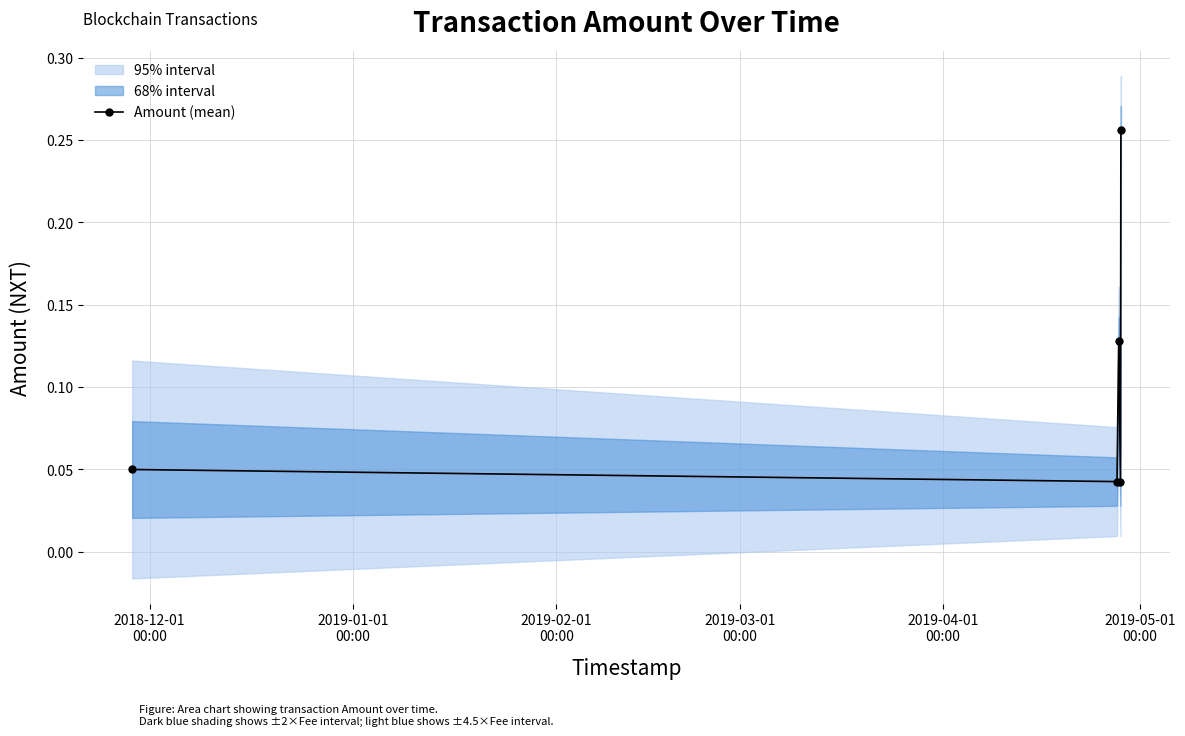

True or false: Amount (mean) has more than 1 interior local peaks.

False